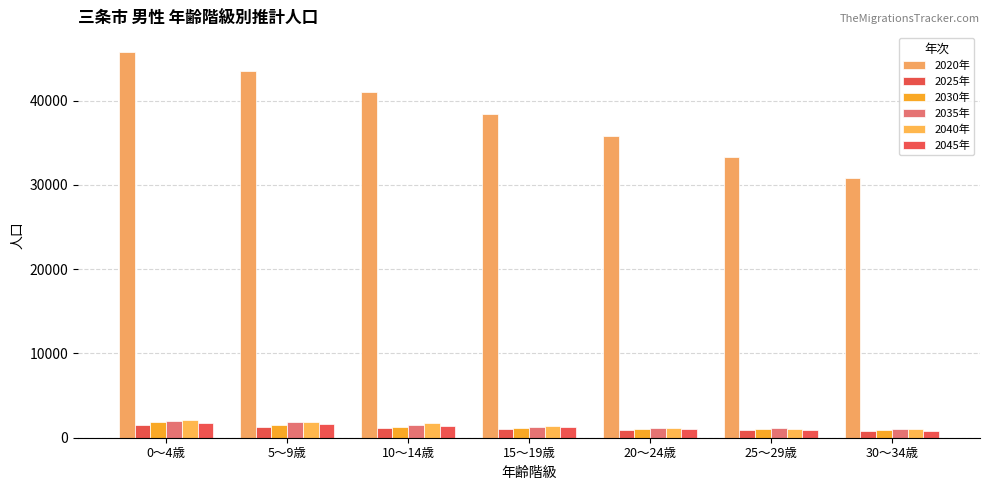

What is the average value of the 2025年 series?

1078